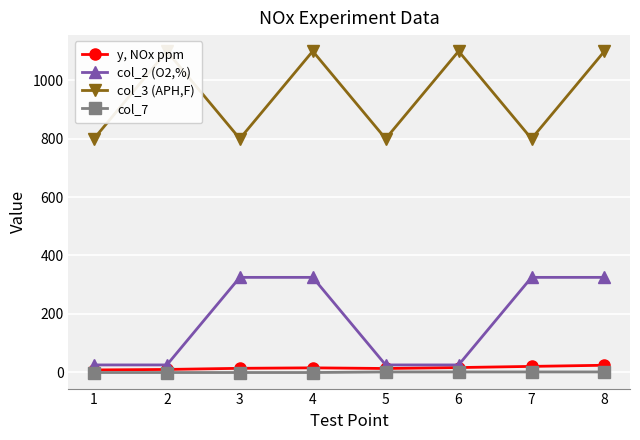

How many data points does each series have?

8